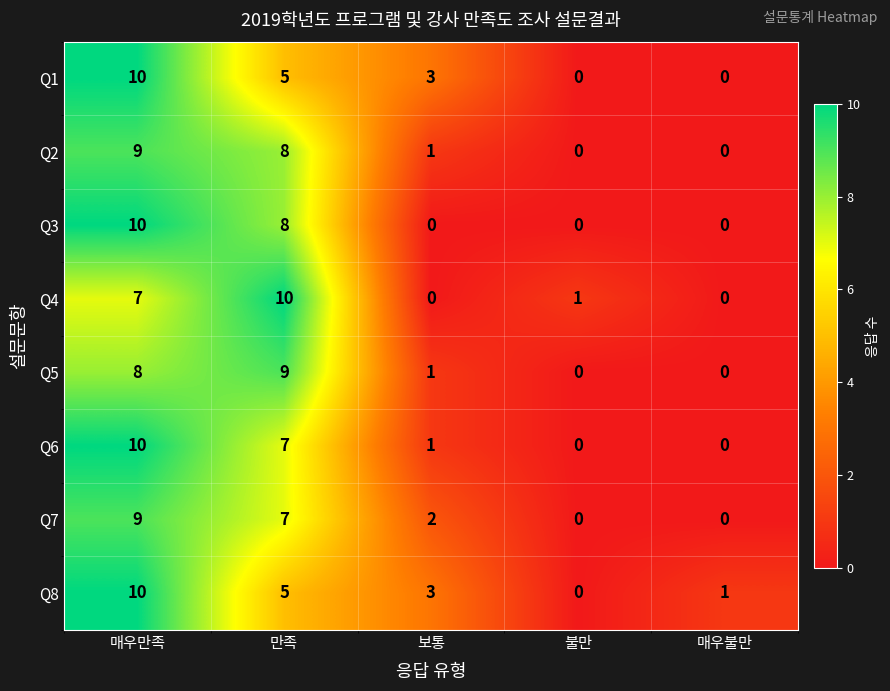

True or false: Q4 has a value of 7 at 보통.

False